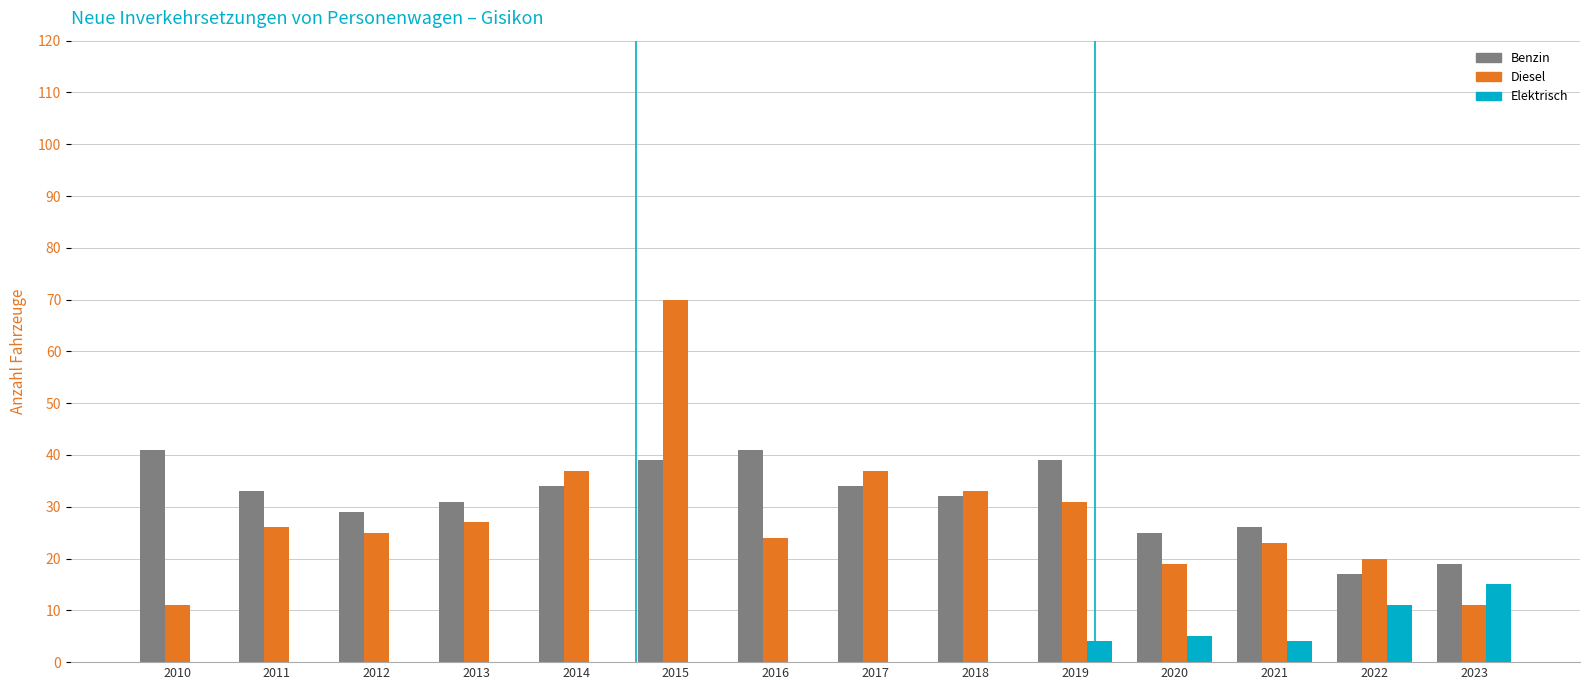

What is the maximum value for Benzin?

41